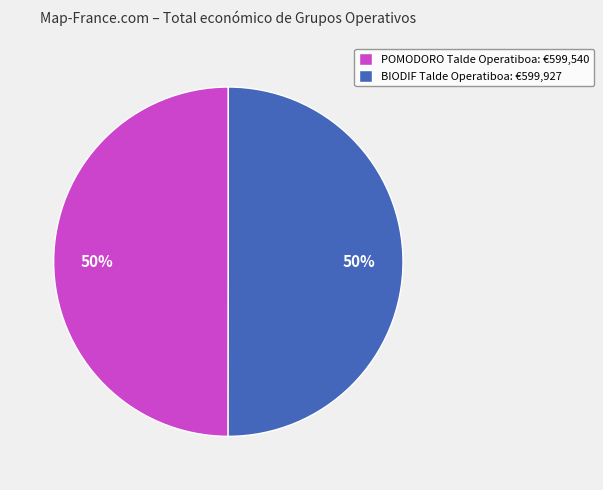

What is the ratio of the value at POMODORO Talde Operatiboa to the value at BIODIF Talde Operatiboa?

1.0